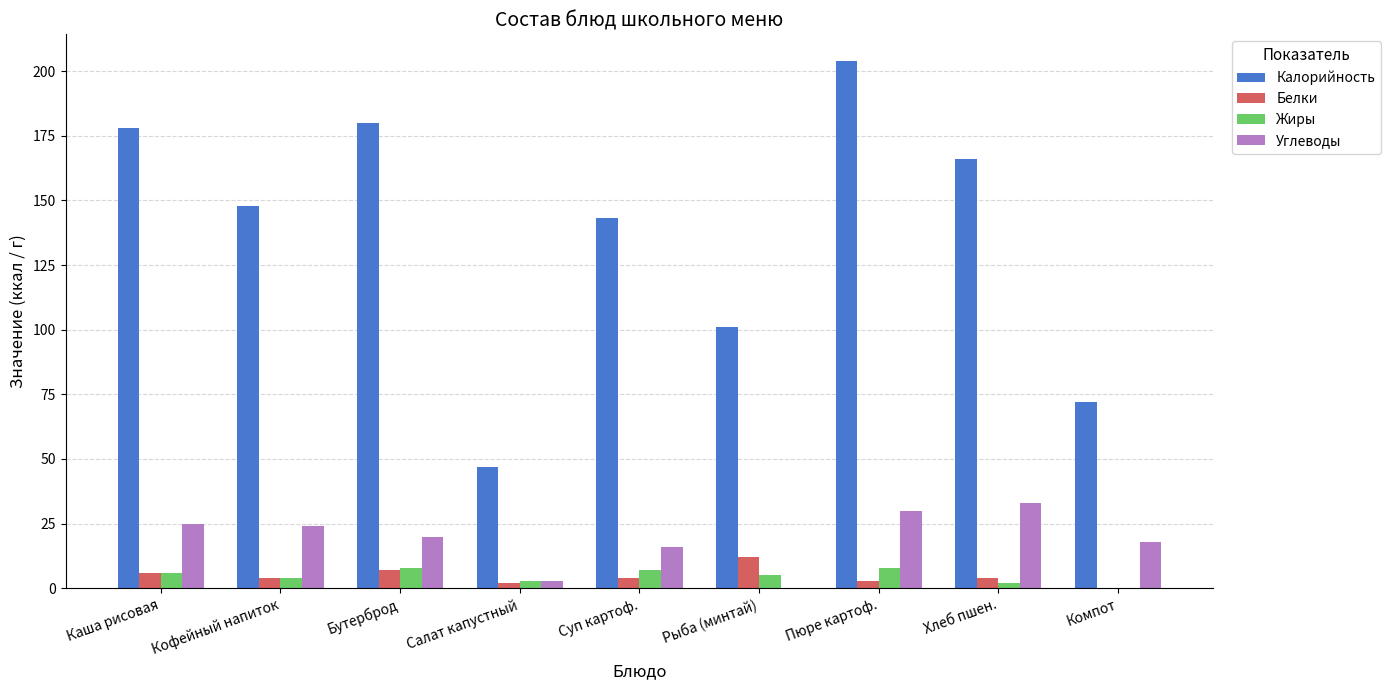

The value of Углеводы at Компот is 18. True or false?

True